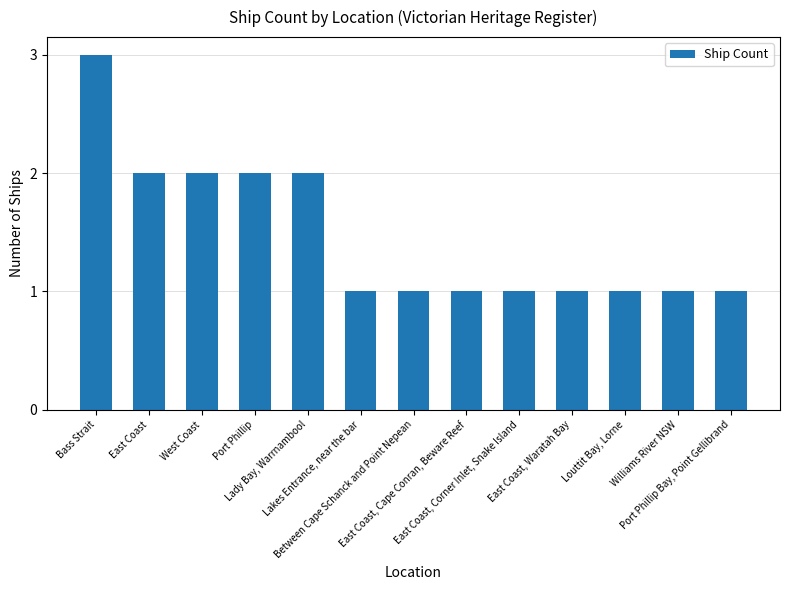

Reading left to right, list all the values displayed in this chart.

Bass Strait=3	East Coast=2	West Coast=2	Port Phillip=2	Lady Bay, Warrnambool=2	Lakes Entrance, near the bar=1	Between Cape Schanck and Point Nepean=1	East Coast, Cape Conran, Beware Reef=1	East Coast, Corner Inlet, Snake Island=1	East Coast, Waratah Bay=1	Louttit Bay, Lorne=1	Williams River NSW=1	Port Phillip Bay, Point Gellibrand=1